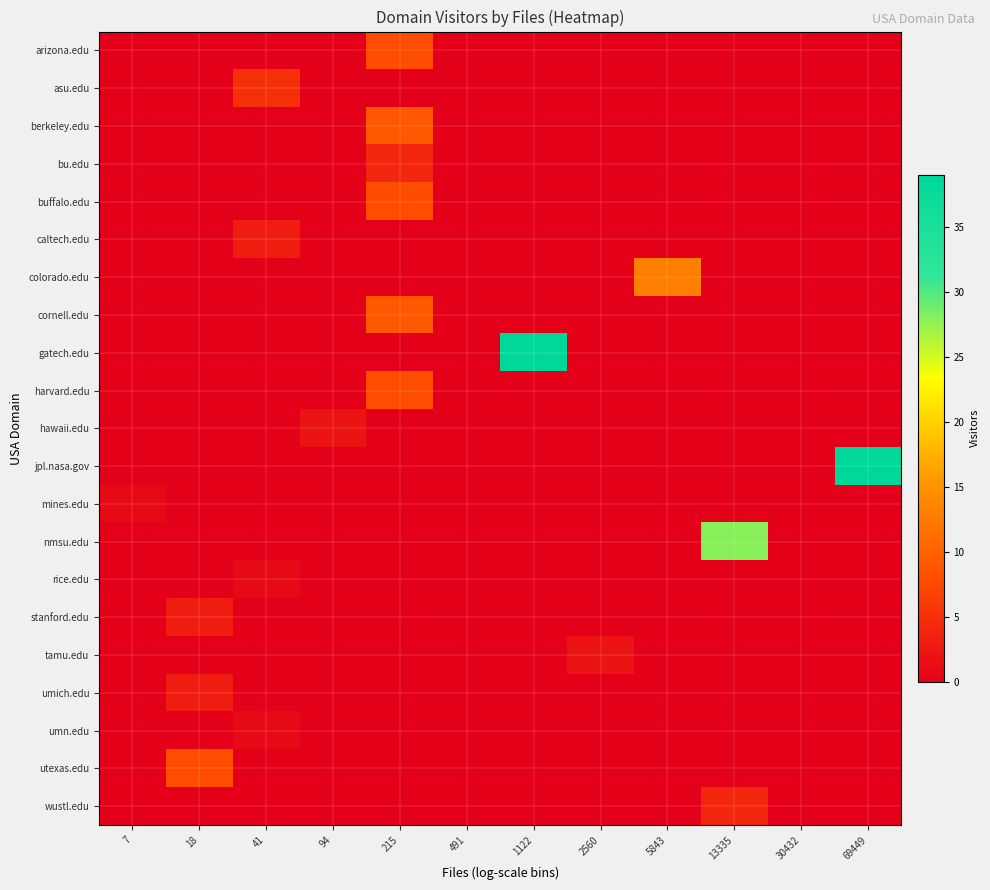

Which series has the widest spread of values?

gatech.edu